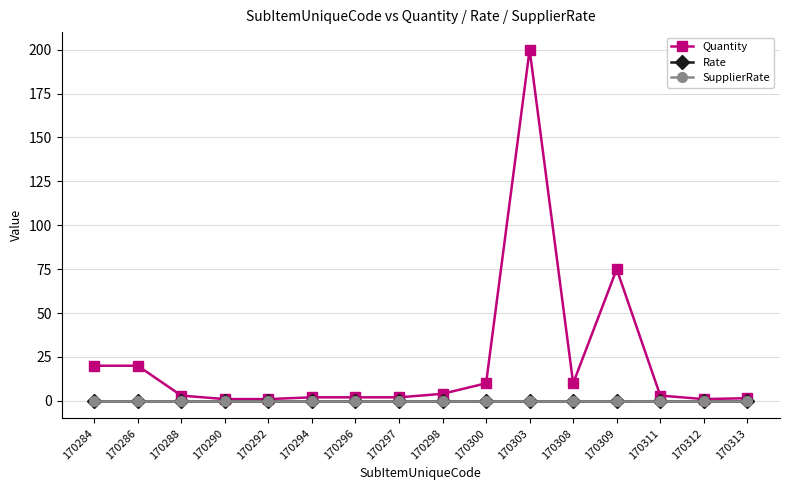

Rank the series by their maximum value, from lowest to highest.

Rate, SupplierRate, Quantity